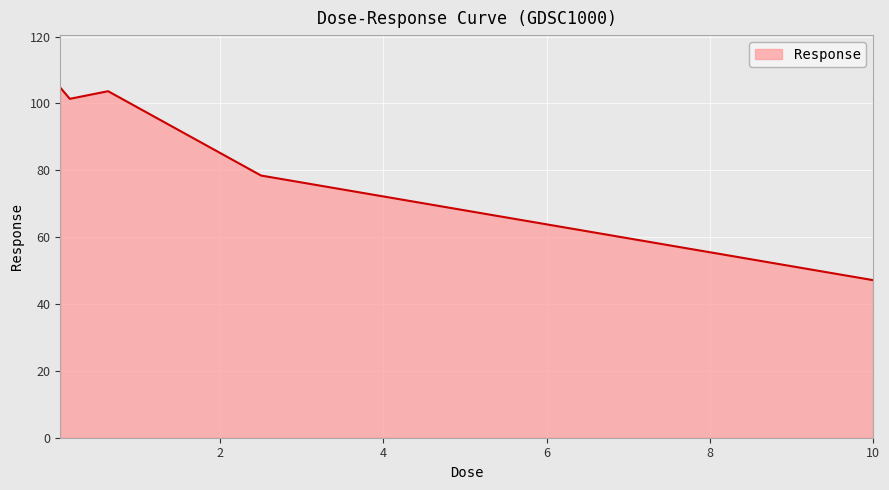

What is the smallest value displayed?

47.1